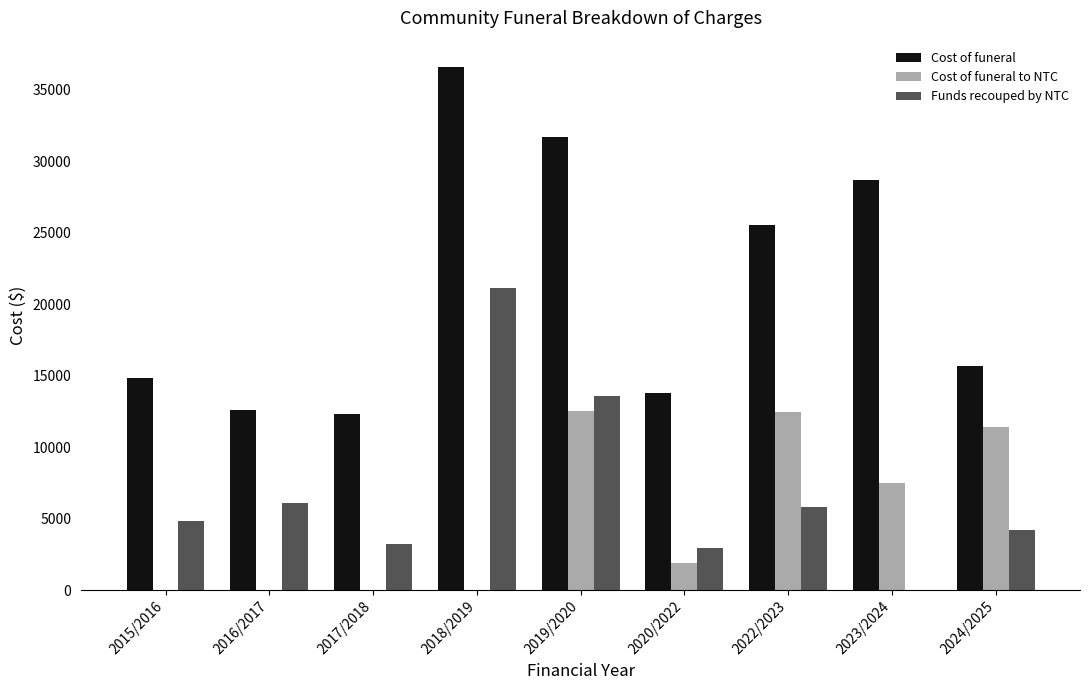

What is the sum of the Funds recouped by NTC values at 2022/2023 and 2019/2020?

19380.2